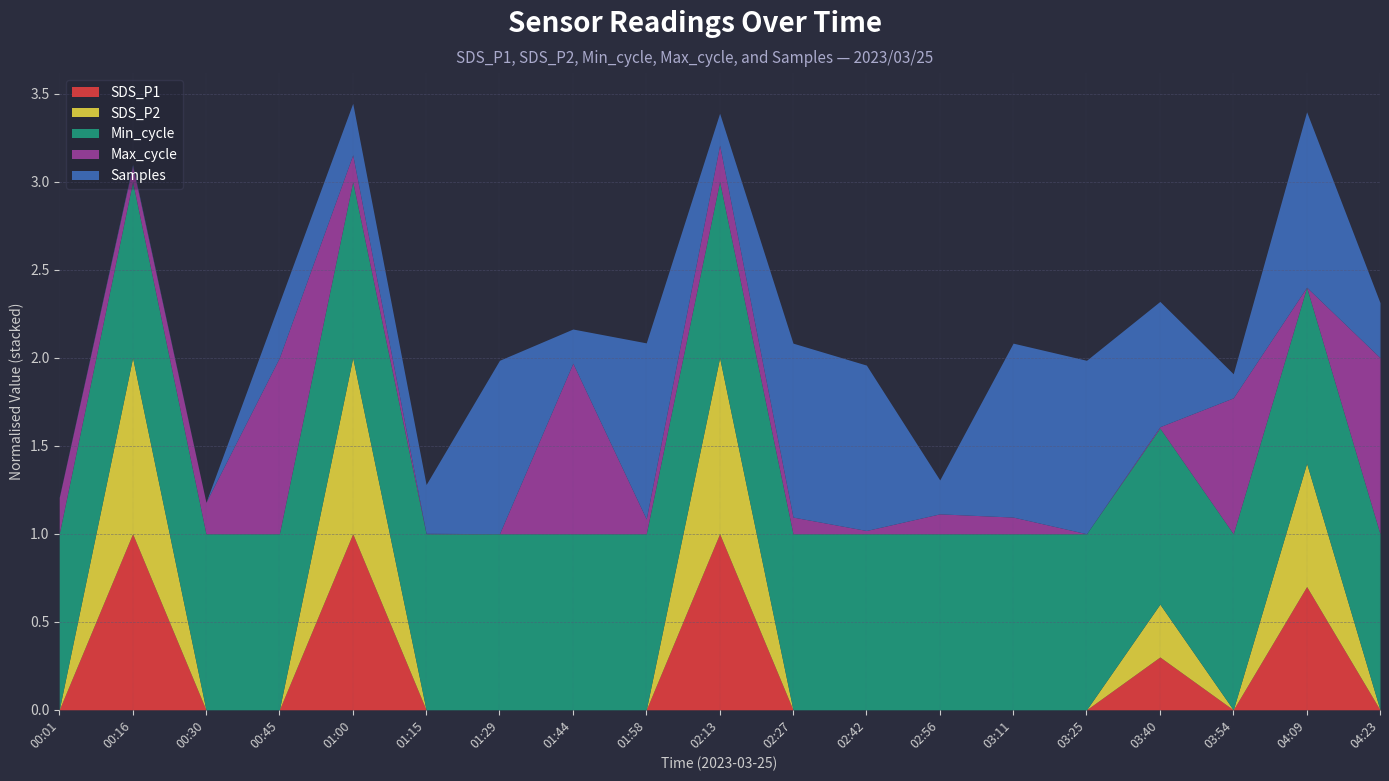

Does the chart have visible grid lines?

Yes